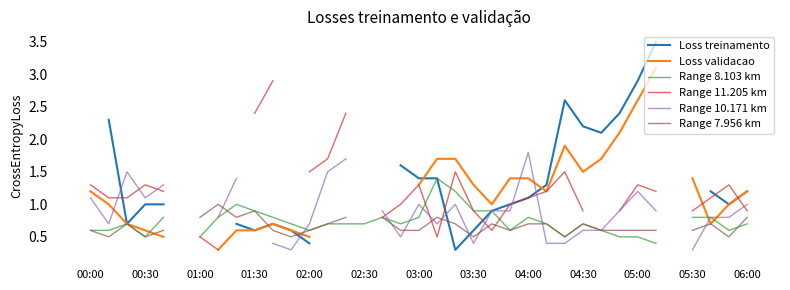

The value of Range 8.103 km at 13 is 0.7. True or false?

True